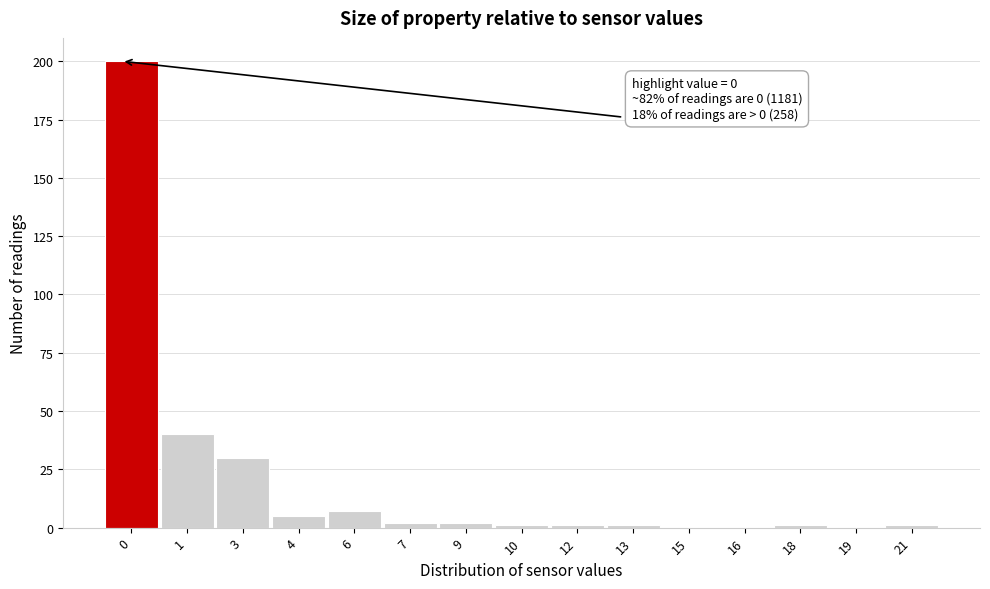

Reading left to right, extract all data points from this chart.

0=200	1=40	3=30	4=5	6=7	7=2	9=2	10=1	12=1	13=1	15=0	16=0	18=1	19=0	21=1